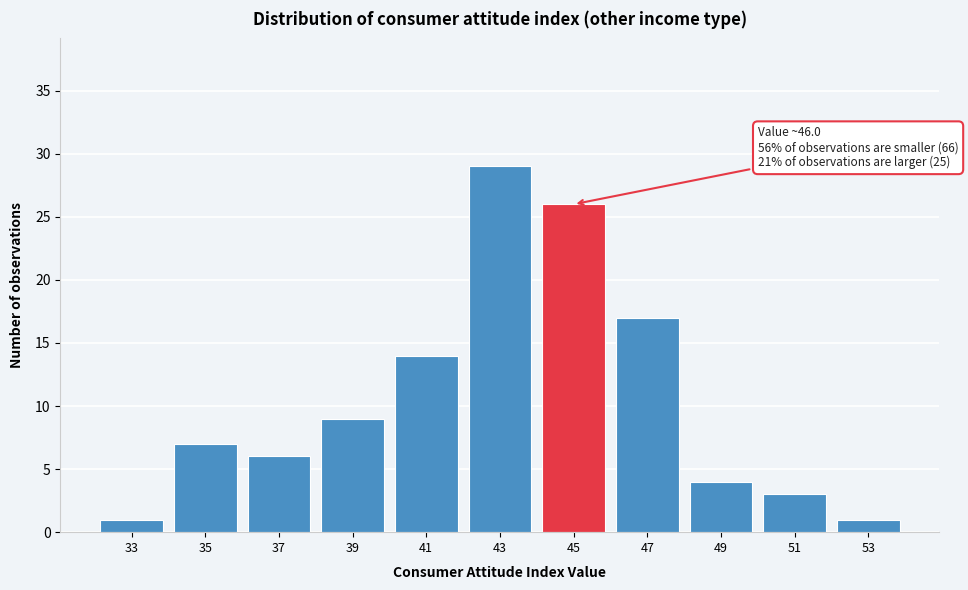

Reading left to right, list all the values displayed in this chart.

33=1	35=7	37=6	39=9	41=14	43=29	45=26	47=17	49=4	51=3	53=1